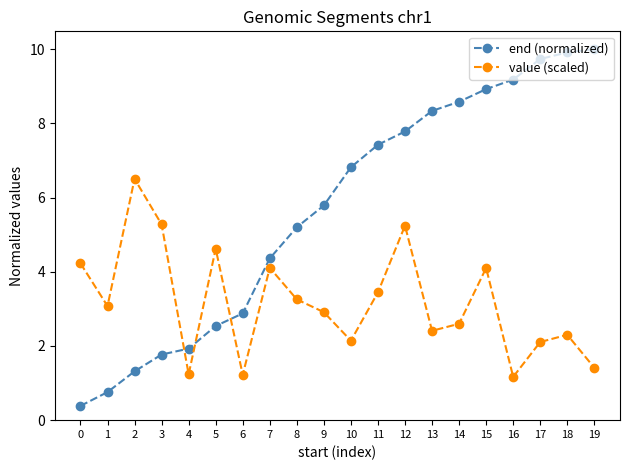

In value (scaled), how many points are higher than both neighbors (excluding endpoints)?

6